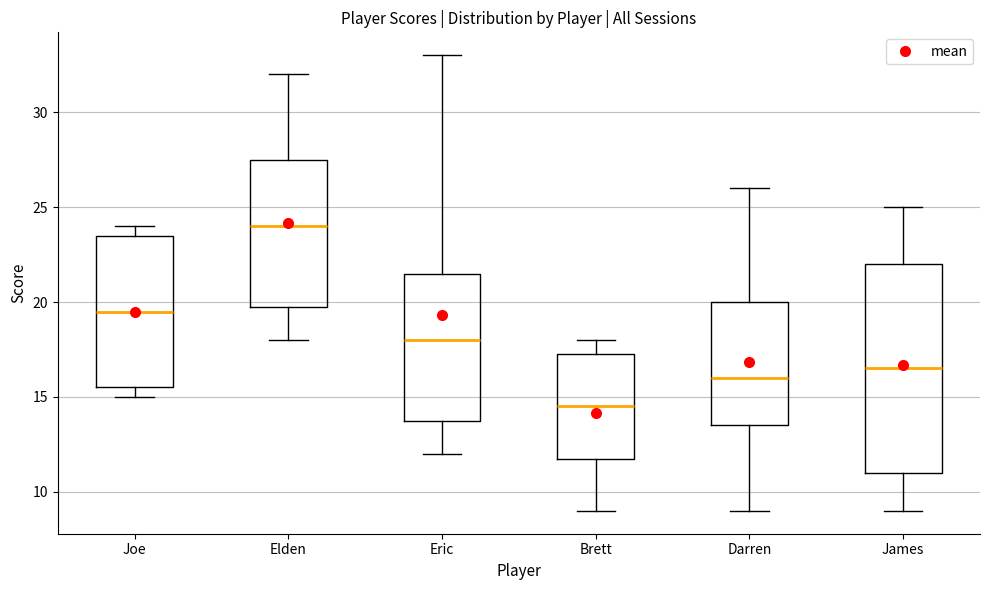

Reading left to right, read every box against the y-axis: the position of its median line, the range the box covers, and the ends of its whiskers. The values are not printed on the chart, so give them approximately, as read against the axis.

Joe: median 19.5, box 15.5 to 23.5, whiskers 15.0 to 24.0
Elden: median 24.0, box 20.0 to 27.5, whiskers 18.0 to 32.0
Eric: median 18.0, box 14.0 to 21.5, whiskers 12.0 to 33.0
Brett: median 14.5, box 12.0 to 17.5, whiskers 9.0 to 18.0
Darren: median 16.0, box 13.5 to 20.0, whiskers 9.0 to 26.0
James: median 16.5, box 11.0 to 22.0, whiskers 9.0 to 25.0